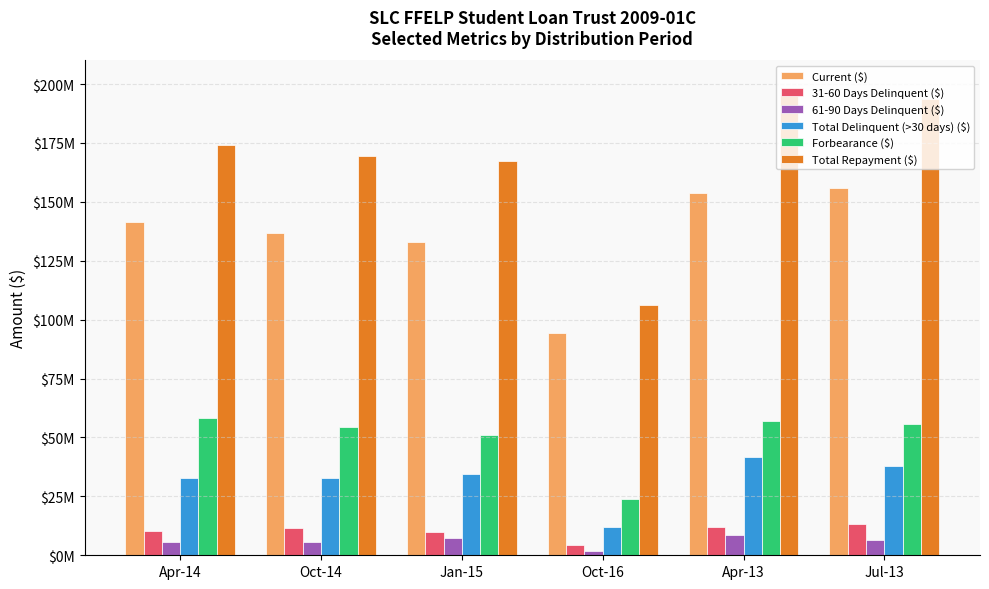

At which category does the chart reach its minimum across all series?

Oct-16